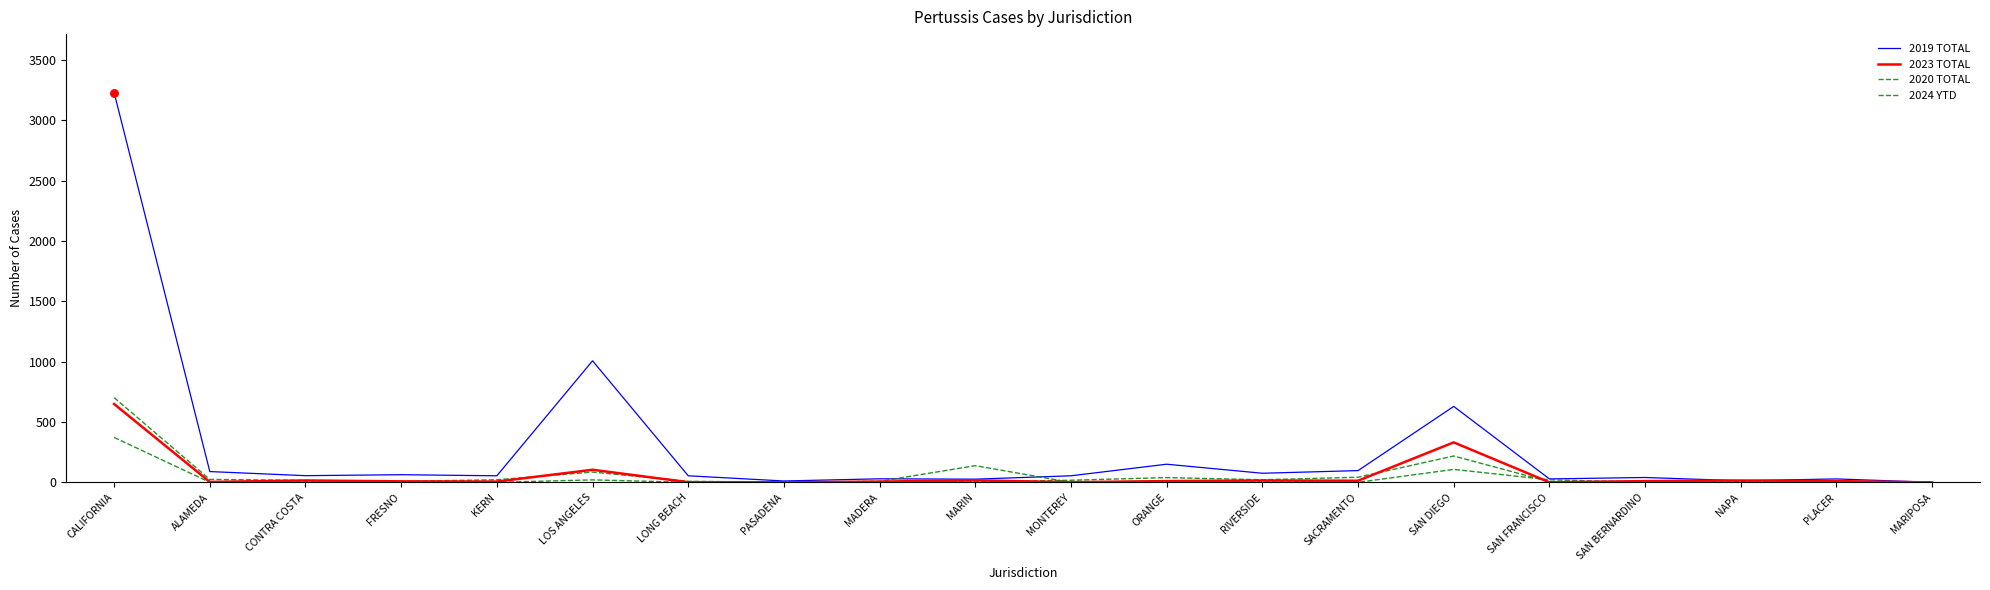

Does the chart have visible grid lines?

No